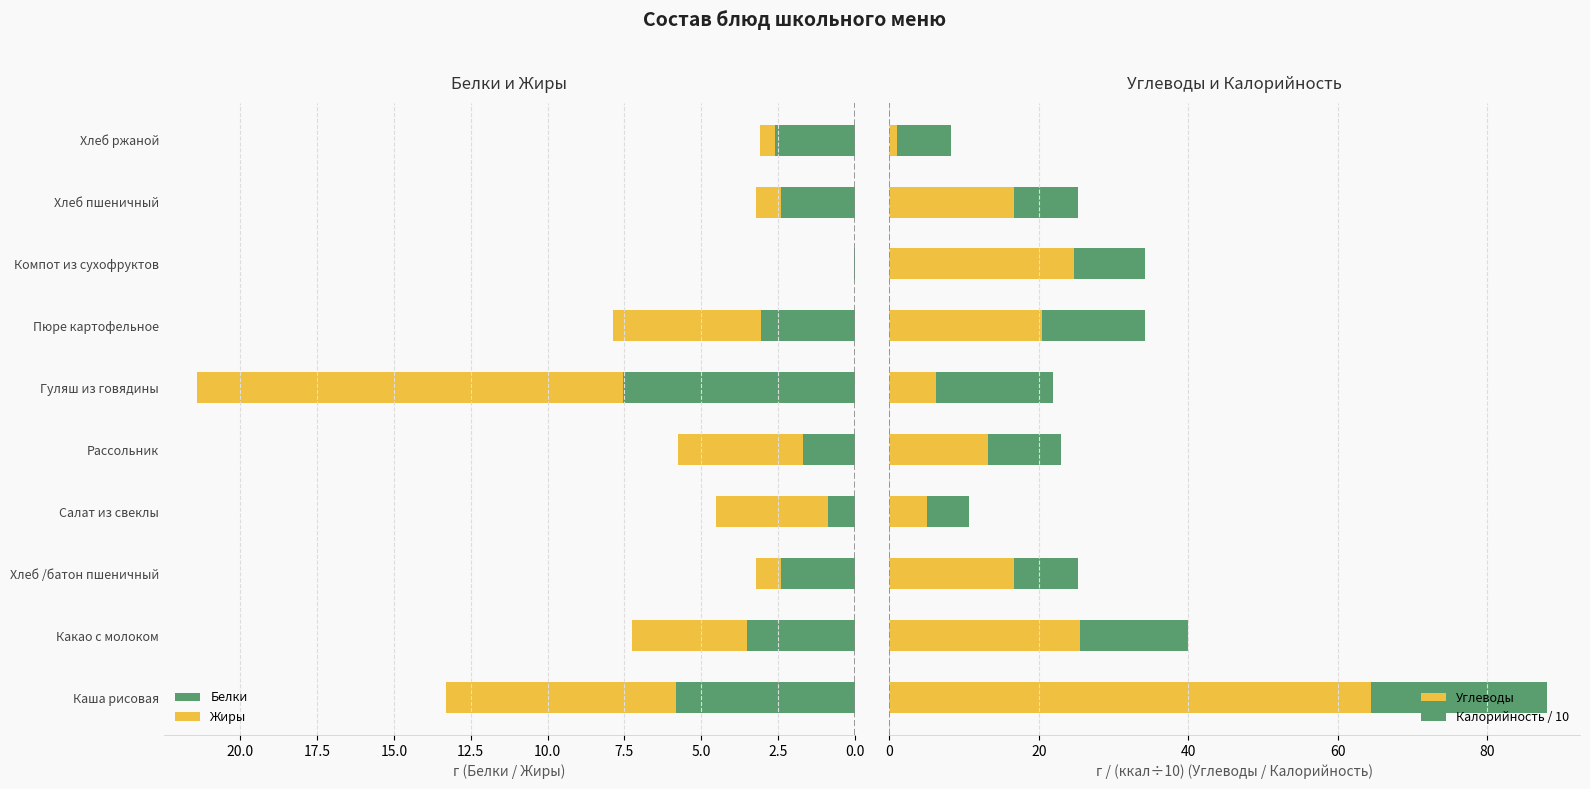

Does the chart contain any negative values?

No